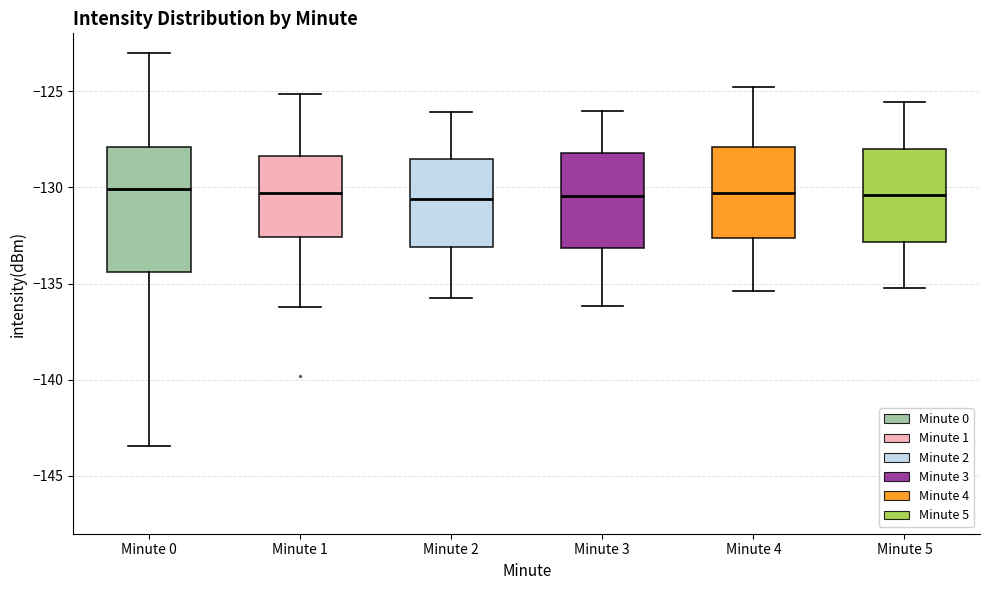

Comparing the boxes themselves (not the whiskers), which one is the tallest?

Minute 0